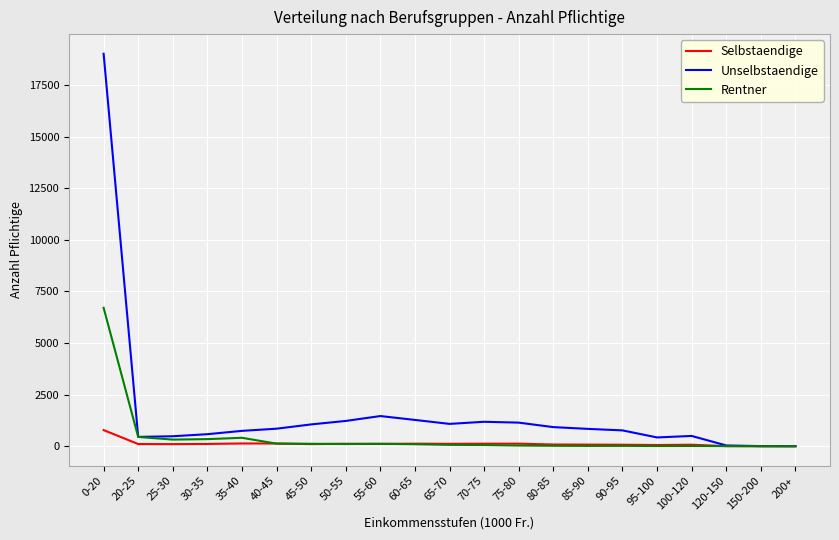

How many lines are shown in the chart?

3